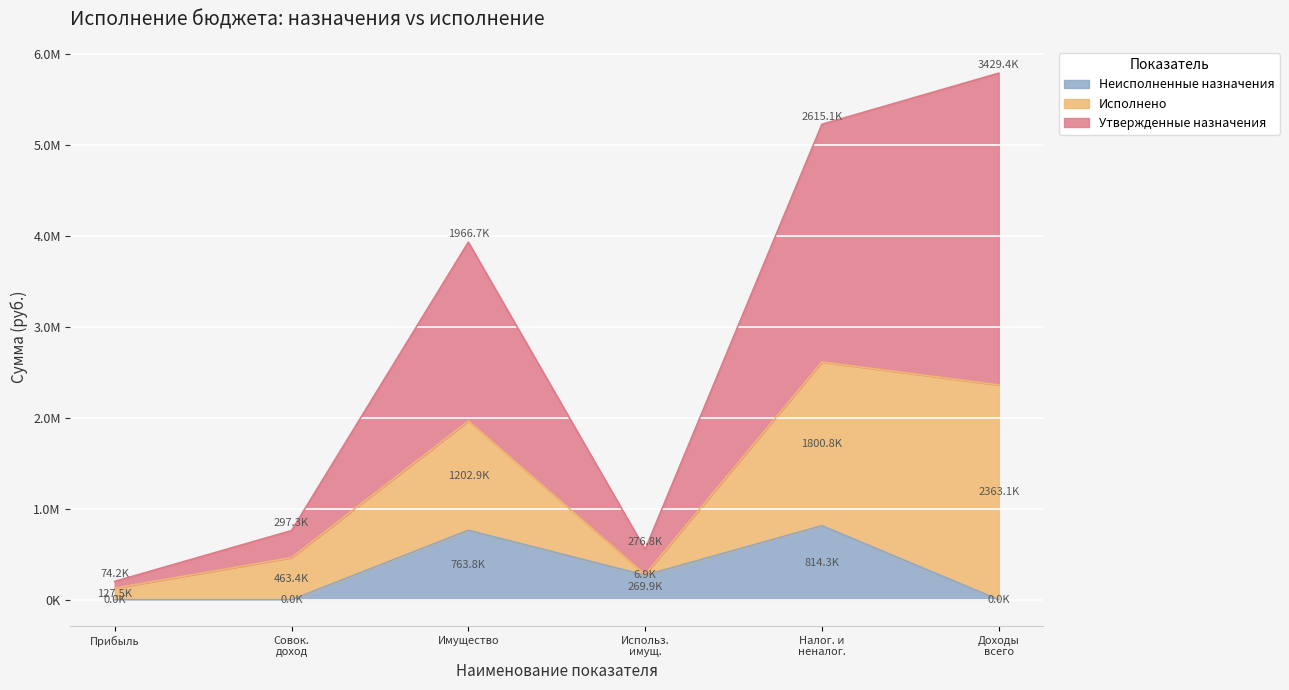

What are all the series names shown in the legend?

Неисполненные назначения, Исполнено, Утвержденные назначения